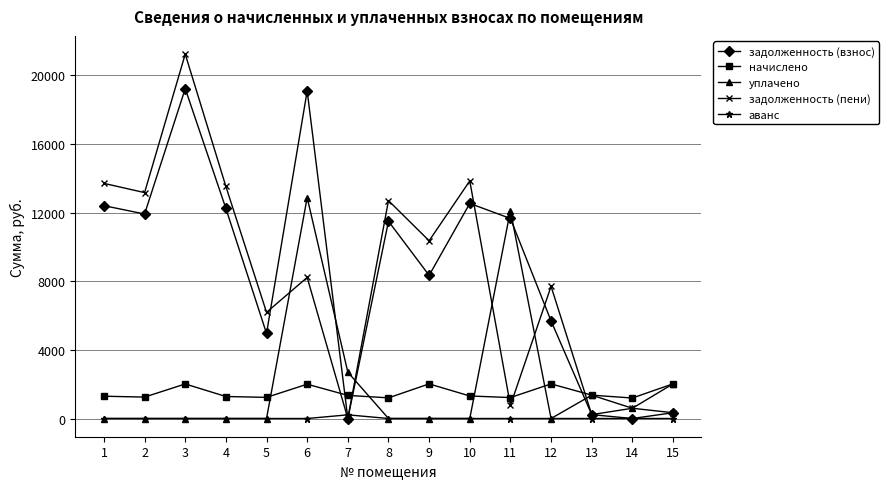

List the series in order of their peak value, lowest first.

аванс, начислено, уплачено, задолженность (взнос), задолженность (пени)